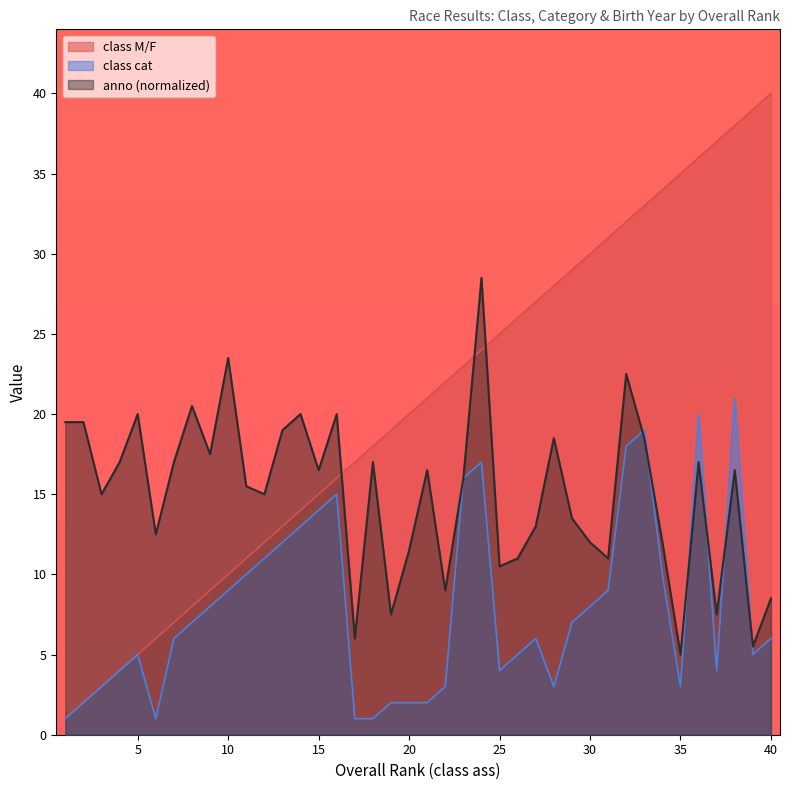

Read the class cat value at 28.

3.0